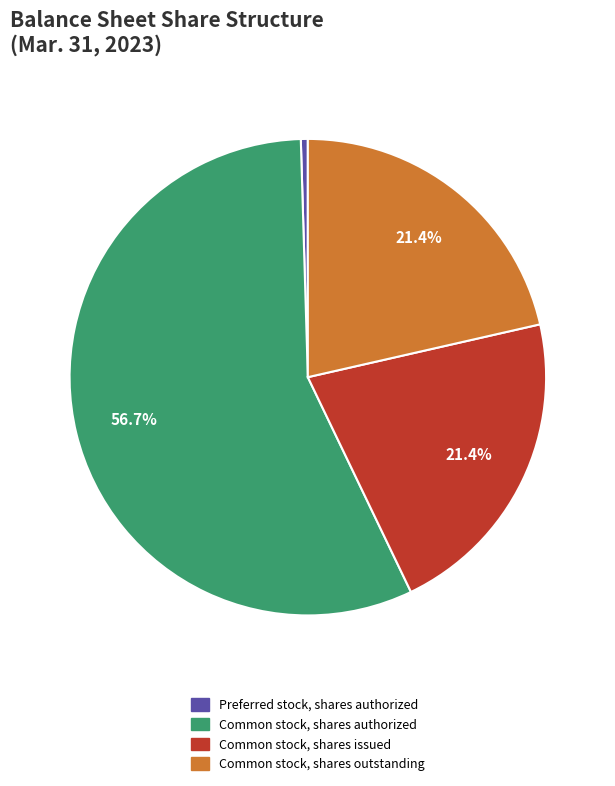

To the nearest percent, what is the combined percentage of Common stock, shares issued and Preferred stock, shares authorized?

22%